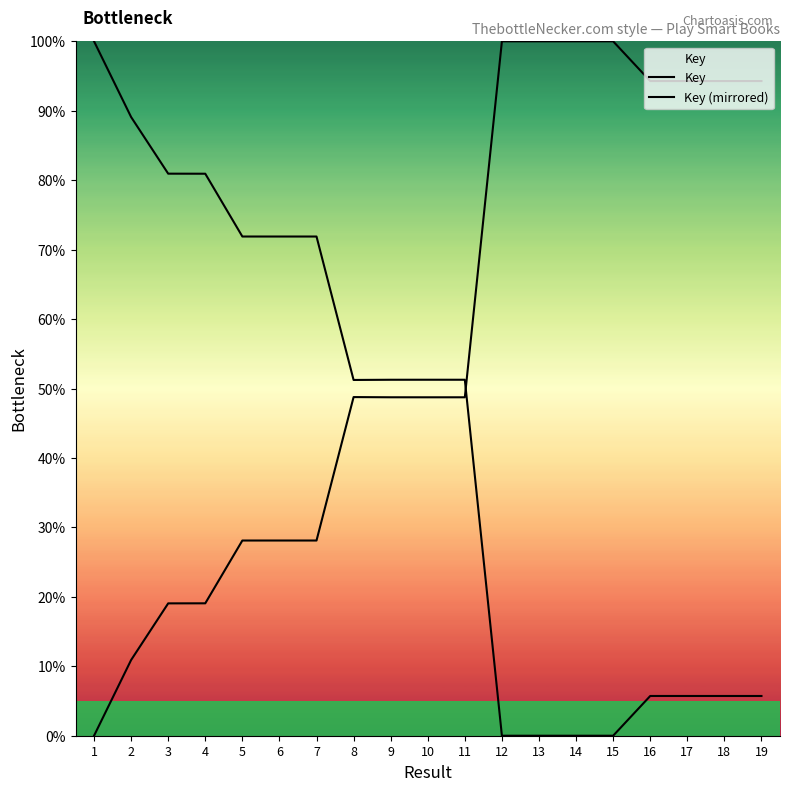

Is it true that Key (mirrored) equals 0.9 at 18?

True